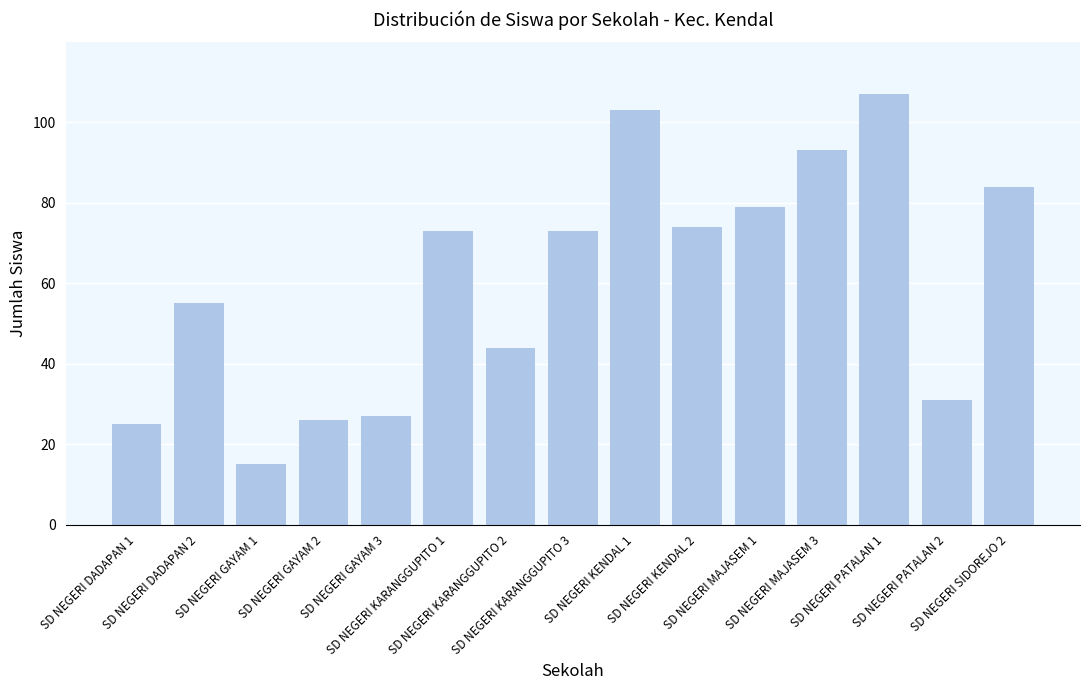

What is the value of the 13th bar from the left?

107